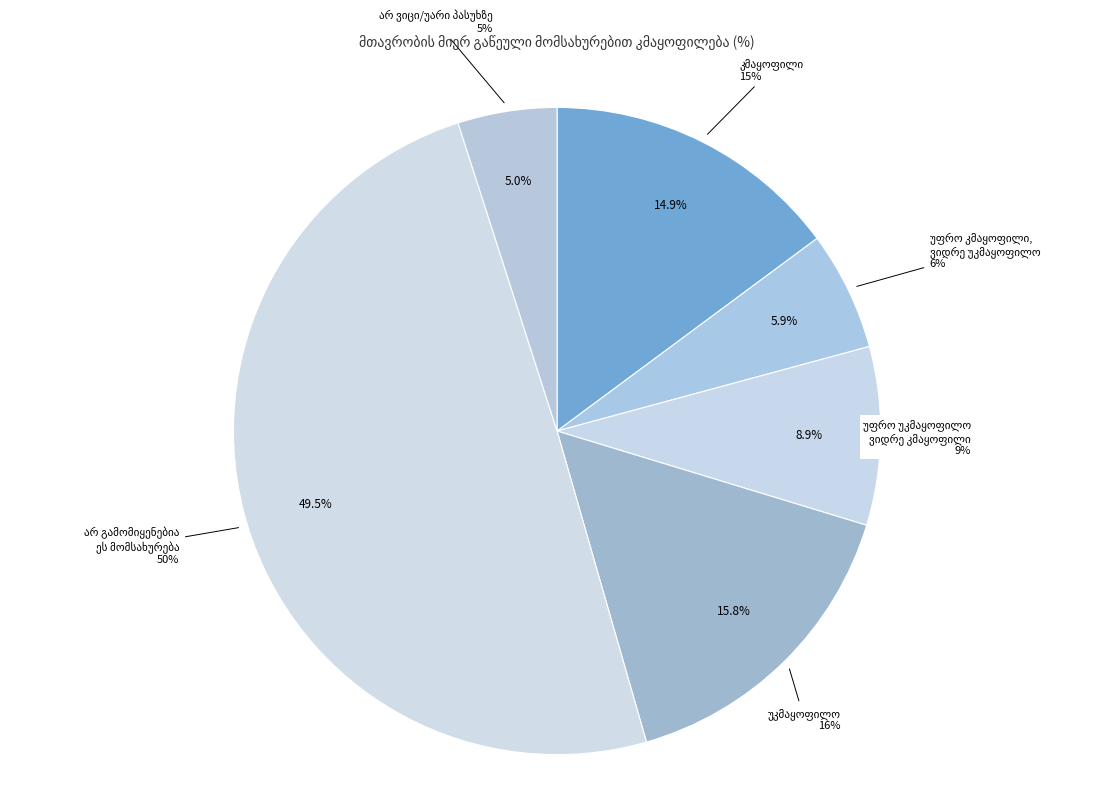

To the nearest percent, what is the average slice percentage?

17%